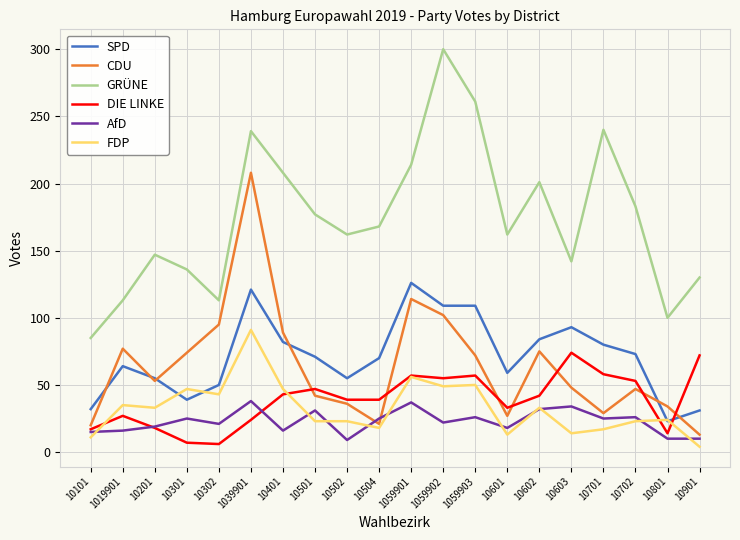

The value of GRÜNE at 10602 is 137. True or false?

False